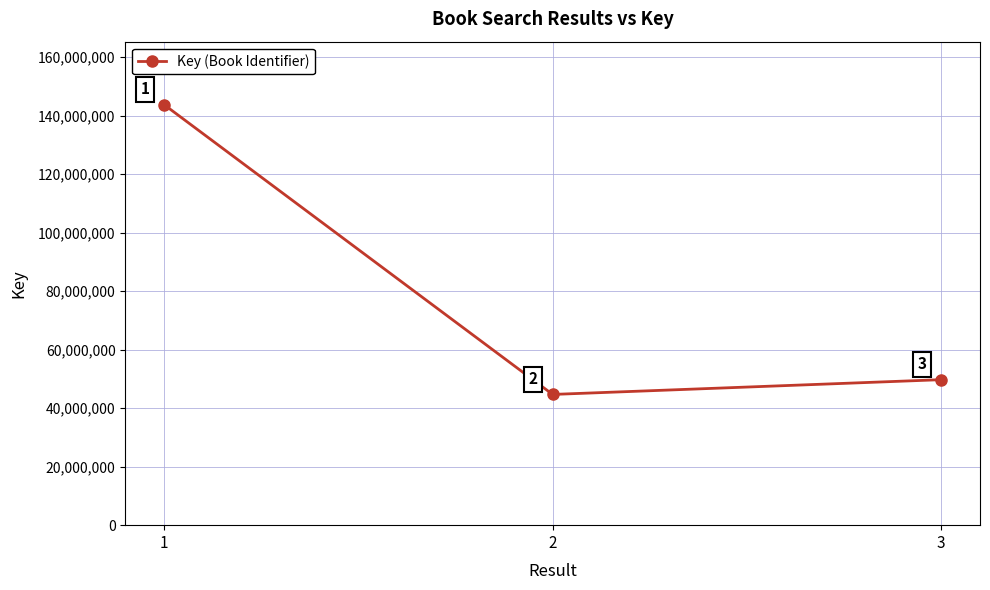

What is the difference between the maximum and minimum values?

99047039